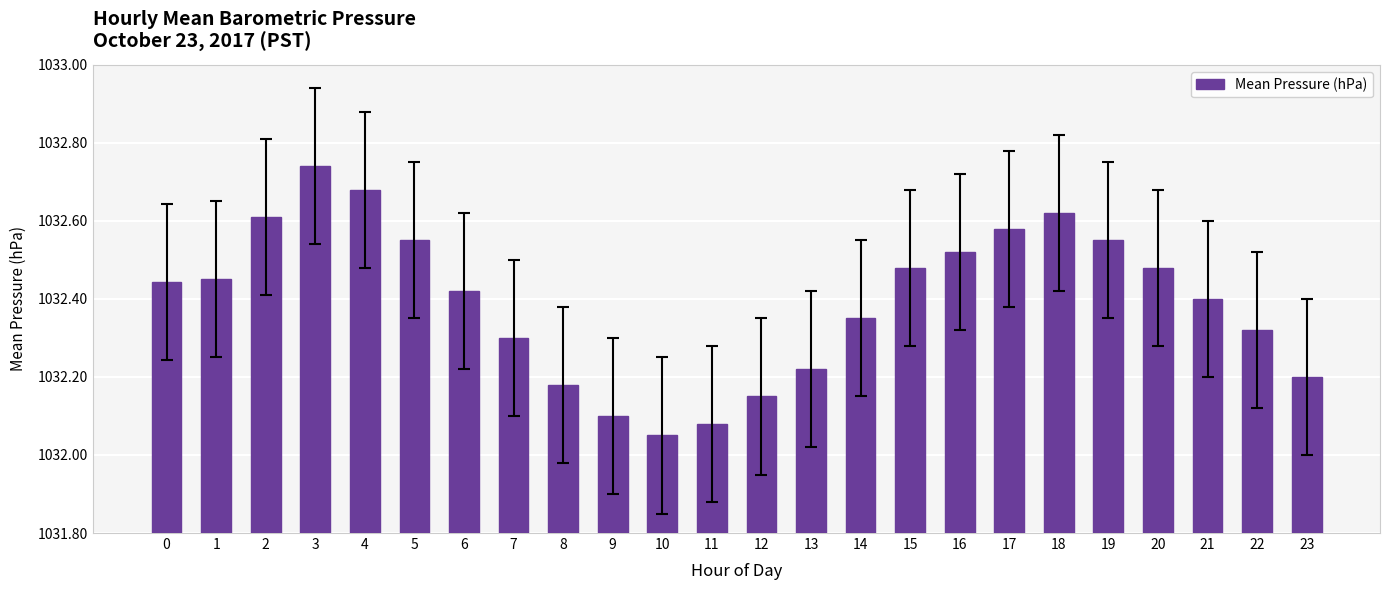

Between 15 and 2, which is larger?

2